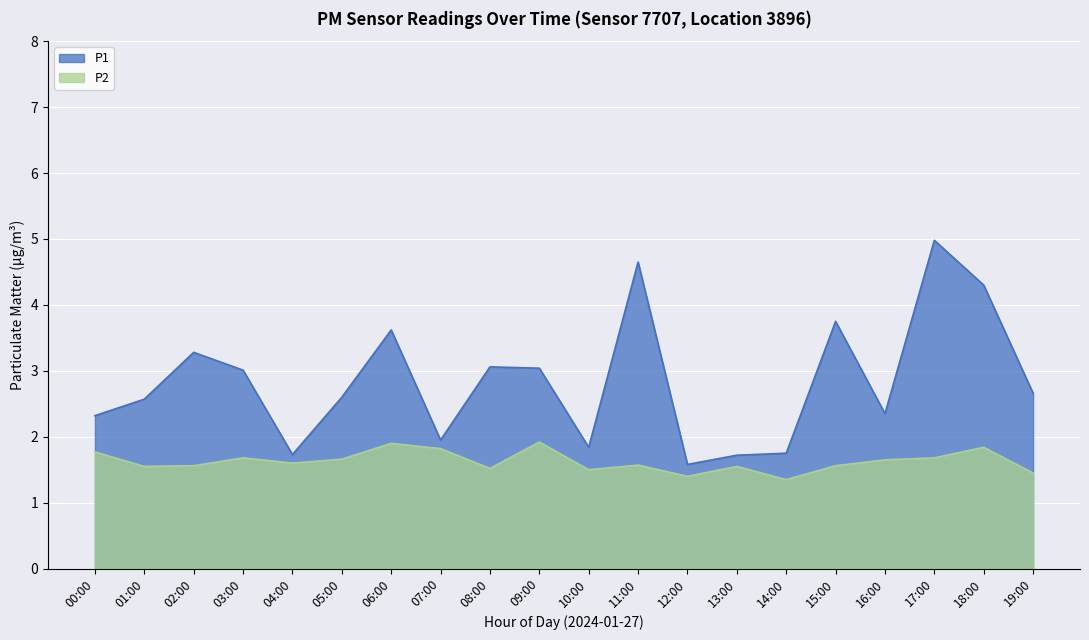

What is the difference between the maximum and minimum values in the P1 series?

3.4